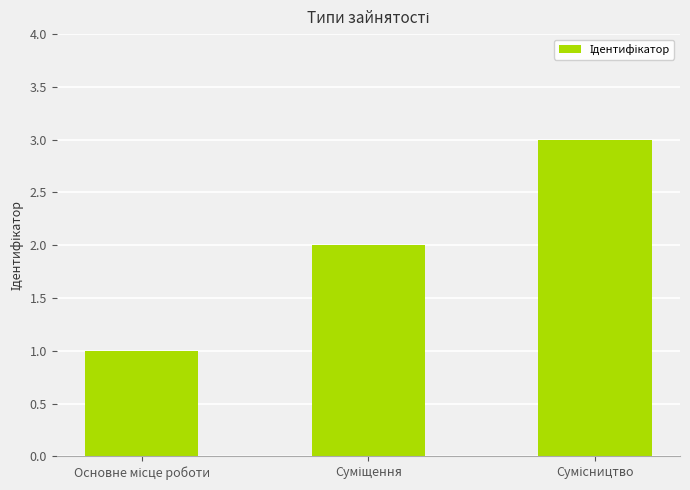

Does the chart contain stacked bars?

No